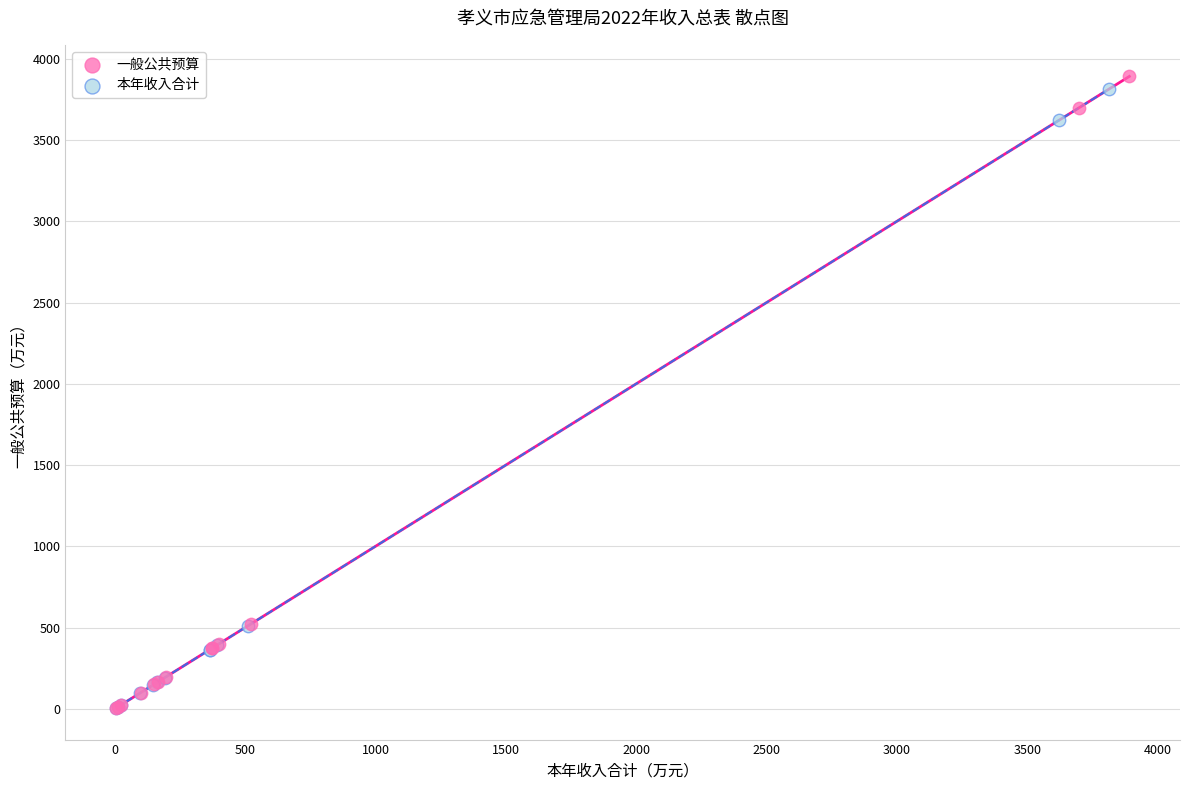

What are all the series names shown in the legend?

一般公共预算, 本年收入合计